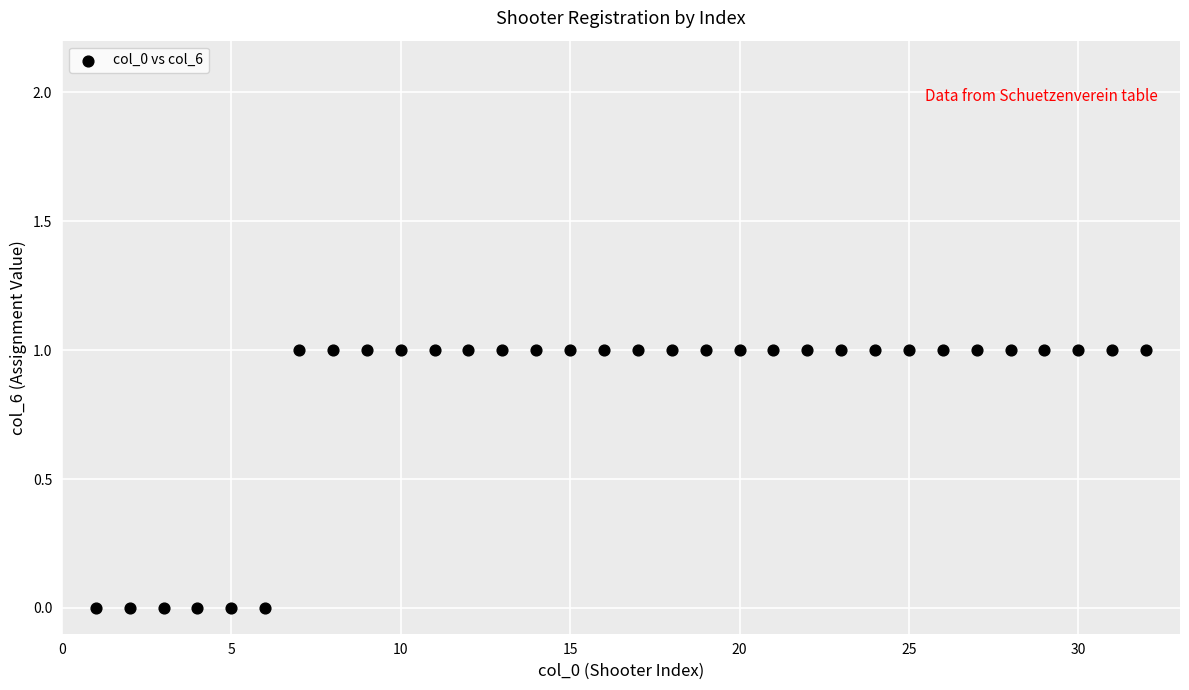

What is the range of X values (max minus min)?

31